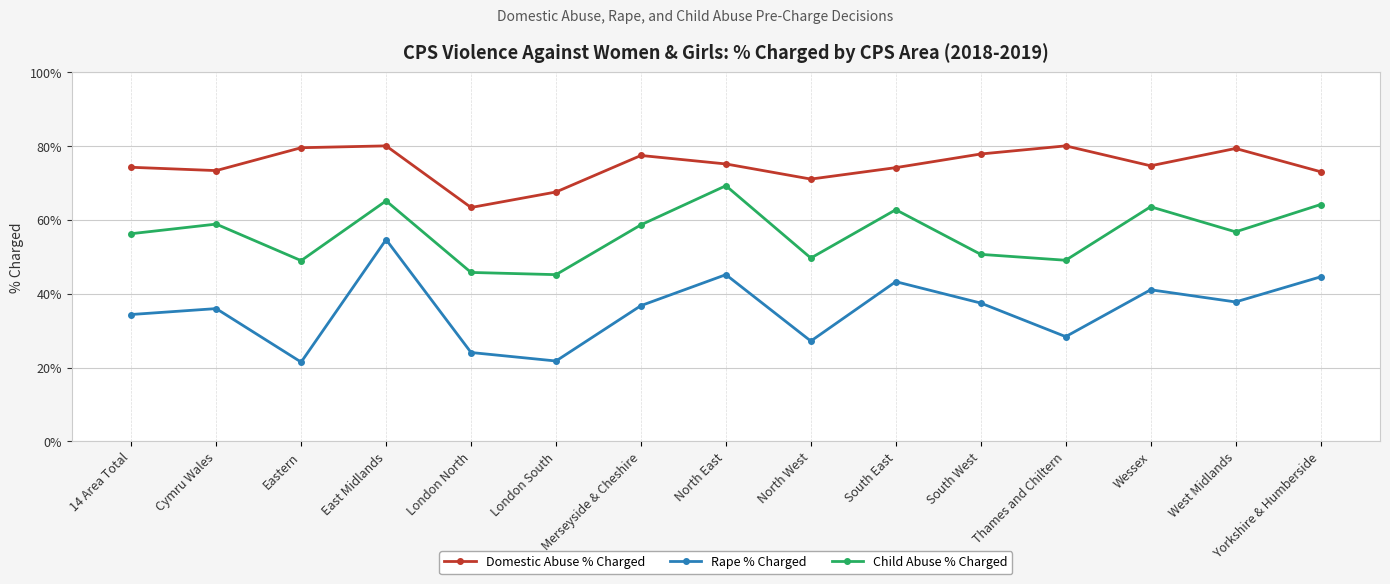

What is the value of the Rape % Charged point at the 14th from the left?

0.4